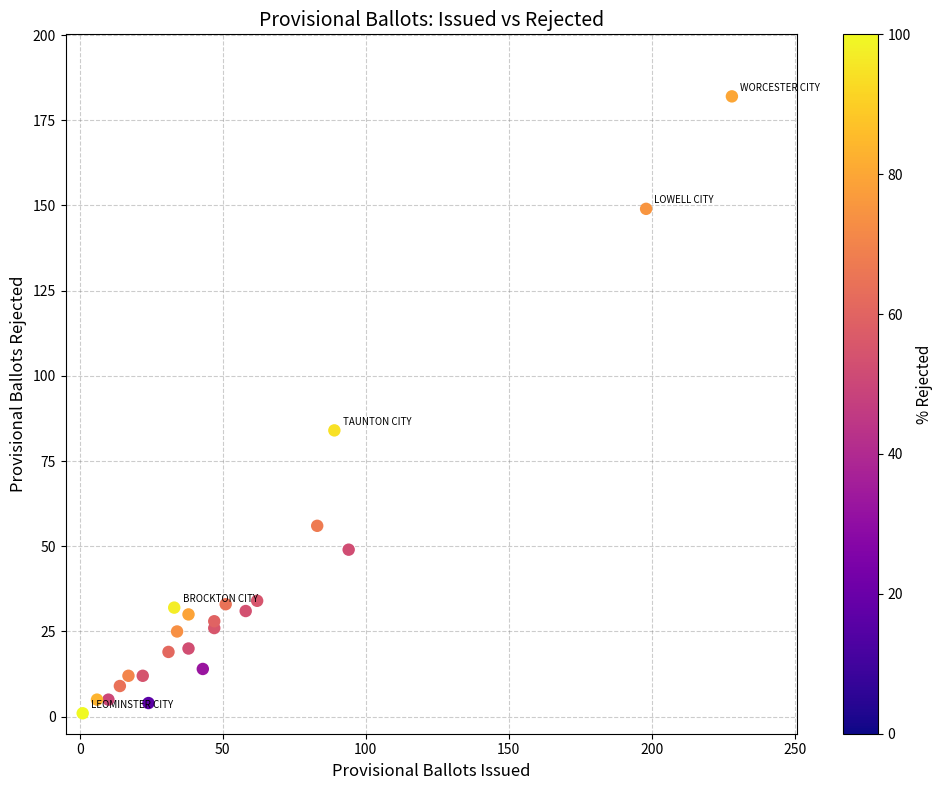

What Y value in the scatter plot is closest to 91?

84